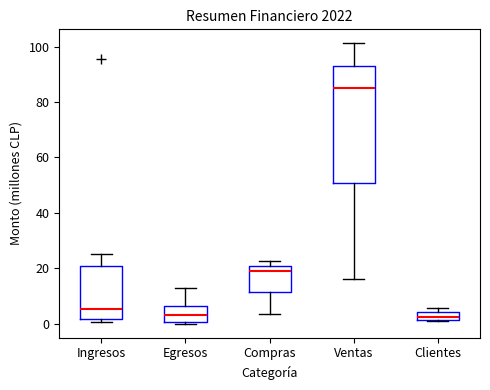

Comparing the boxes themselves (not the whiskers), which one is the tallest?

Ventas